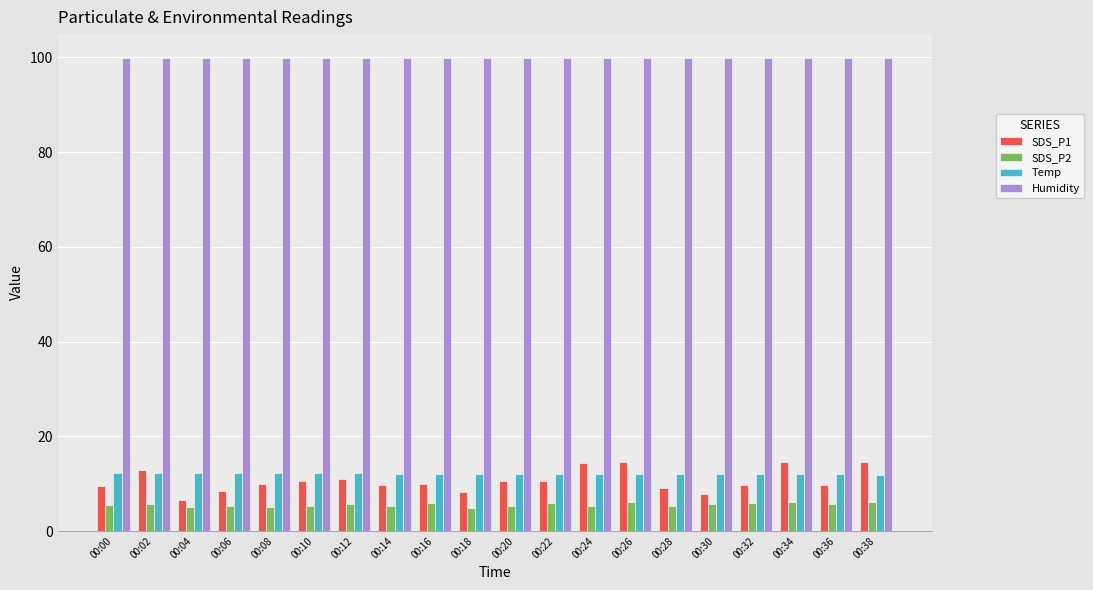

Count the number of categories in the chart.

20